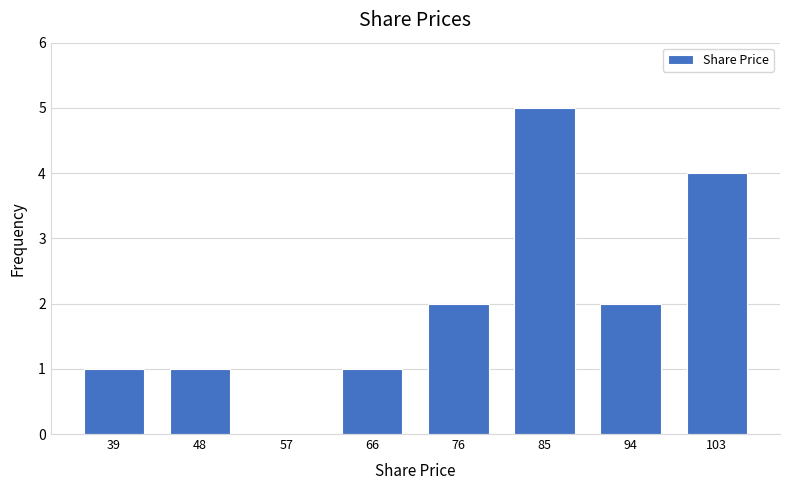

Over which range of the x-axis is the bar tallest?

80 to 90